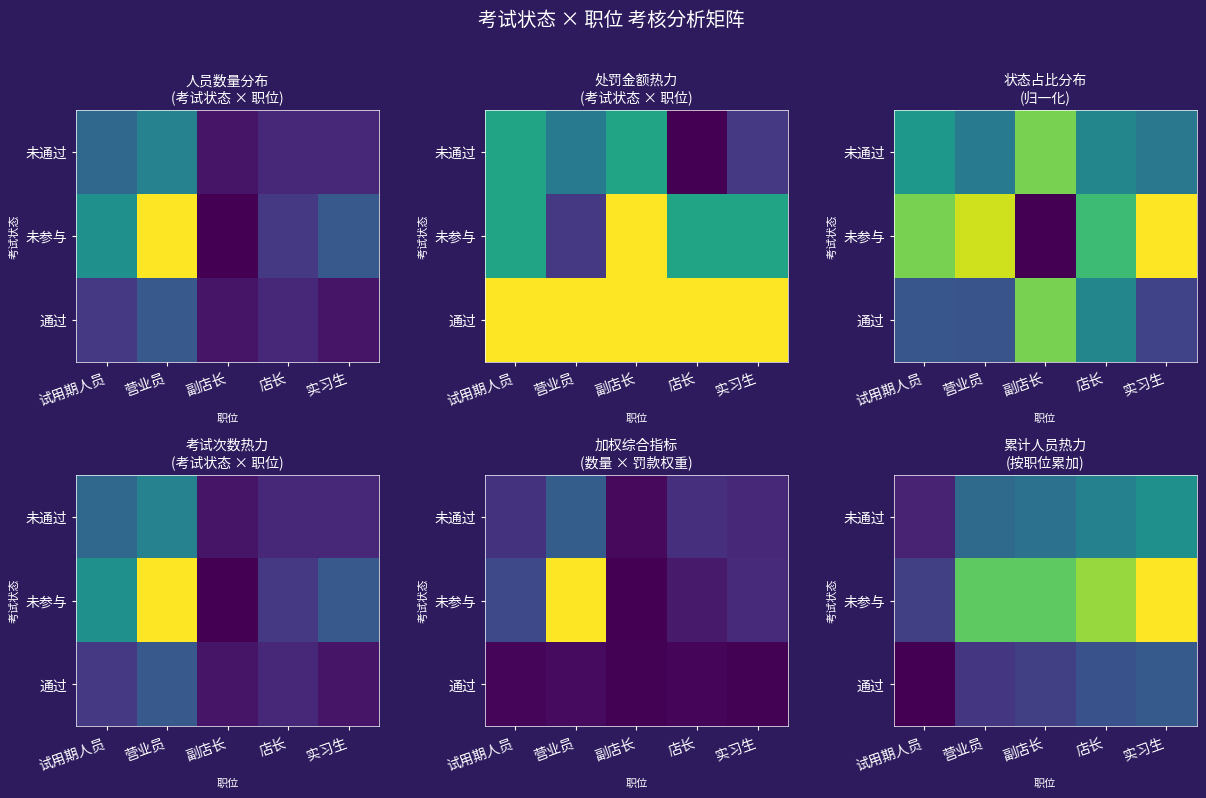

How many distinct data groups are displayed?

3